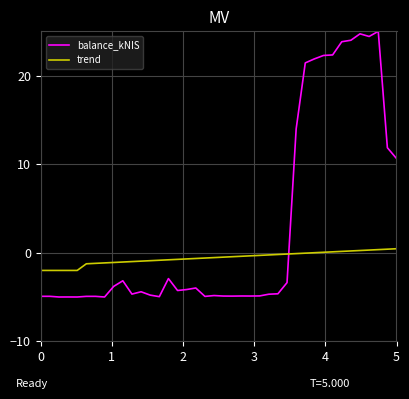

What is the minimum value shown in the chart?

-5.0